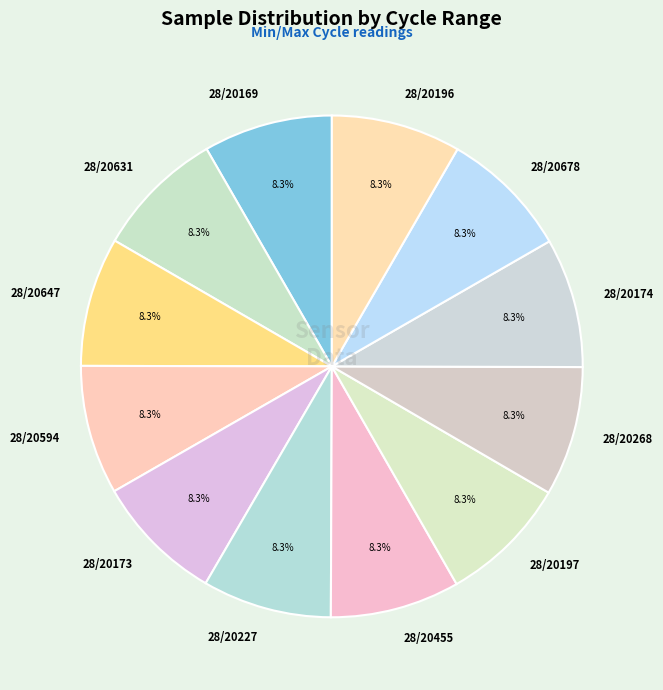

How many slices are in this pie chart?

12